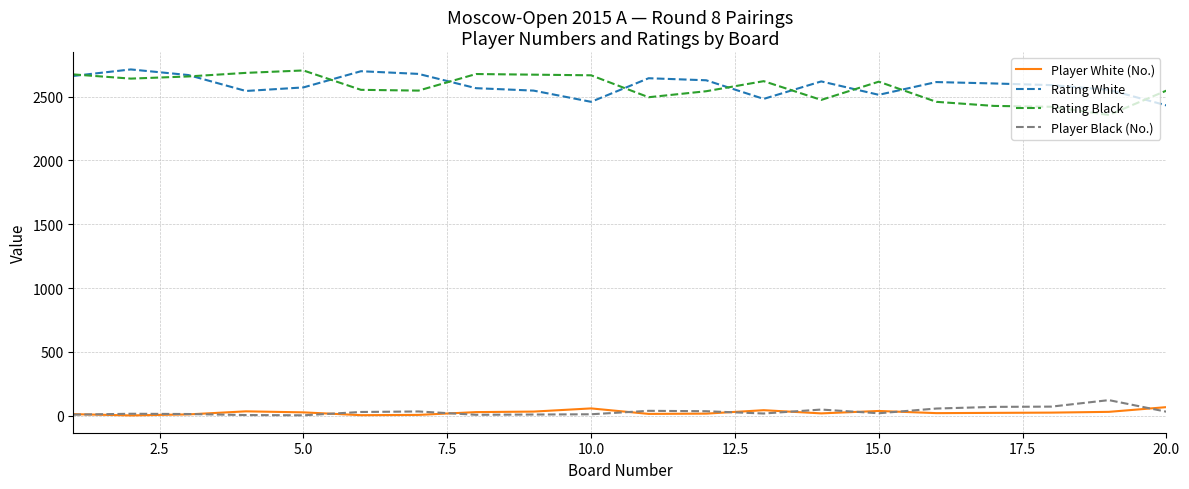

True or false: Rating Black and Player White (No.) cross at least once.

False